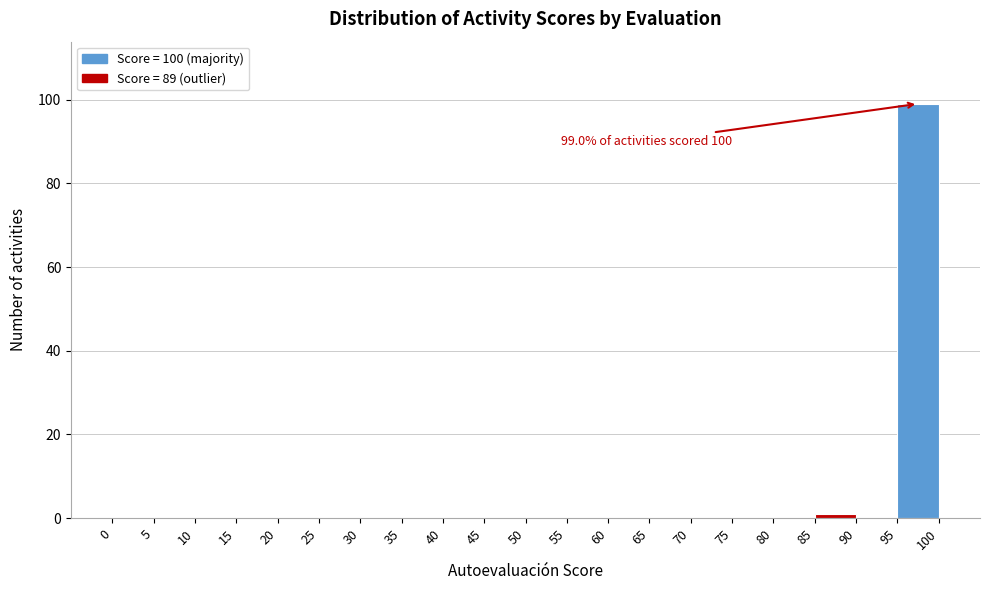

Which range on the x-axis has the tallest bar?

95 to 100